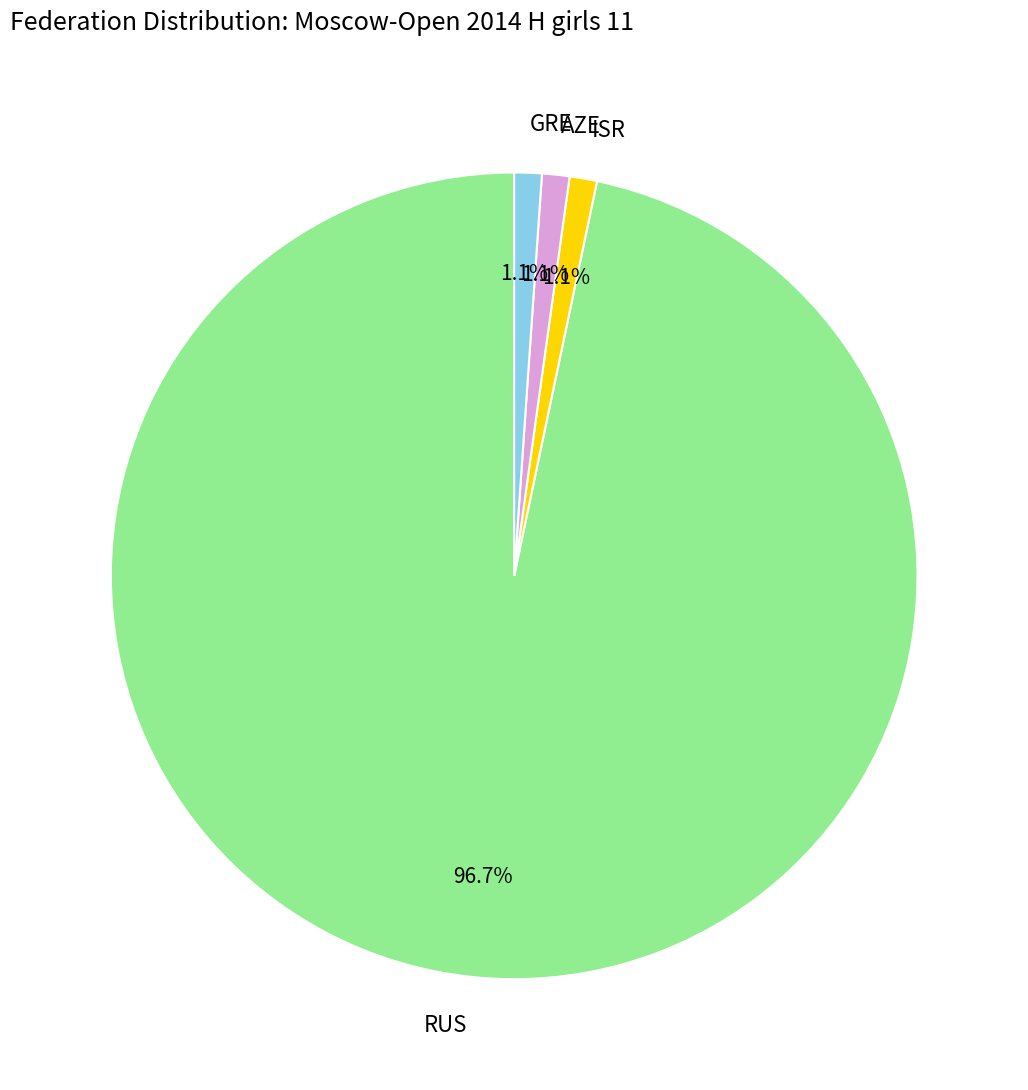

How many slices are in this pie chart?

4